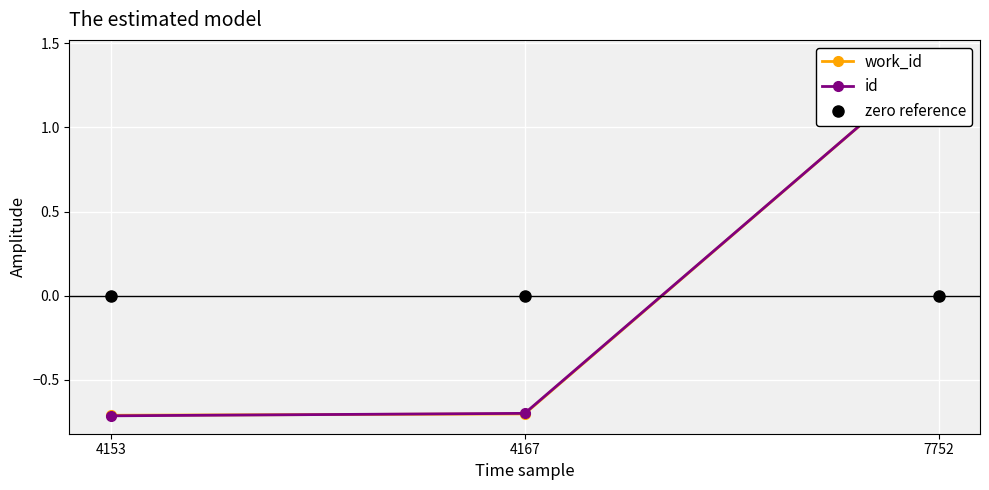

What are all the series names shown in the legend?

work_id, id, zero reference